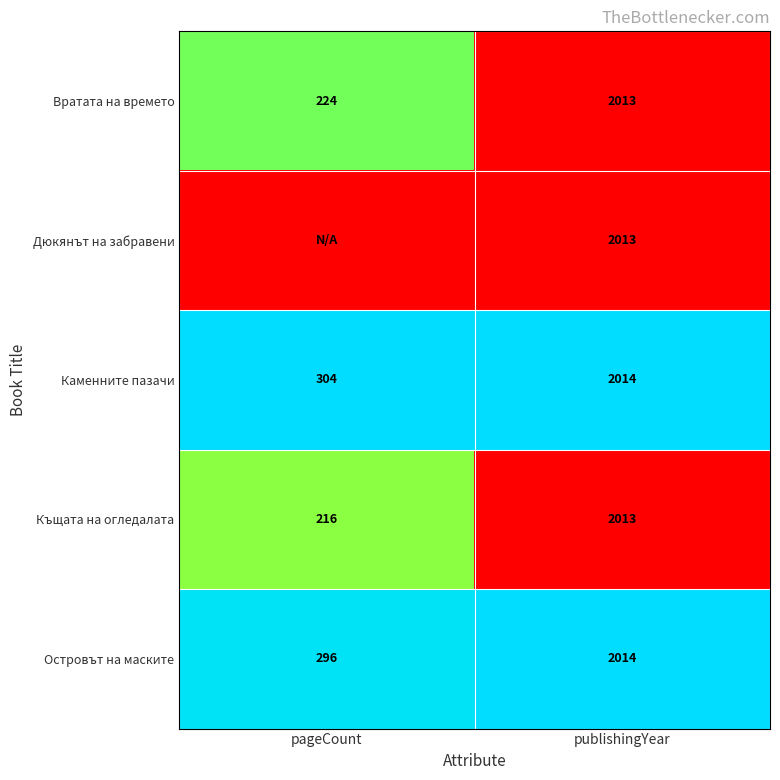

What is the sum of all Островът на маските values?

2310